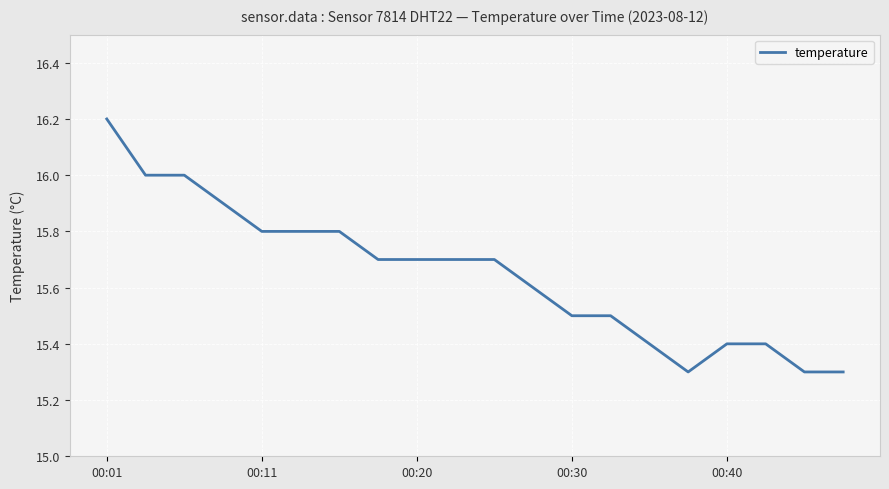

What is the smallest value displayed?

15.3